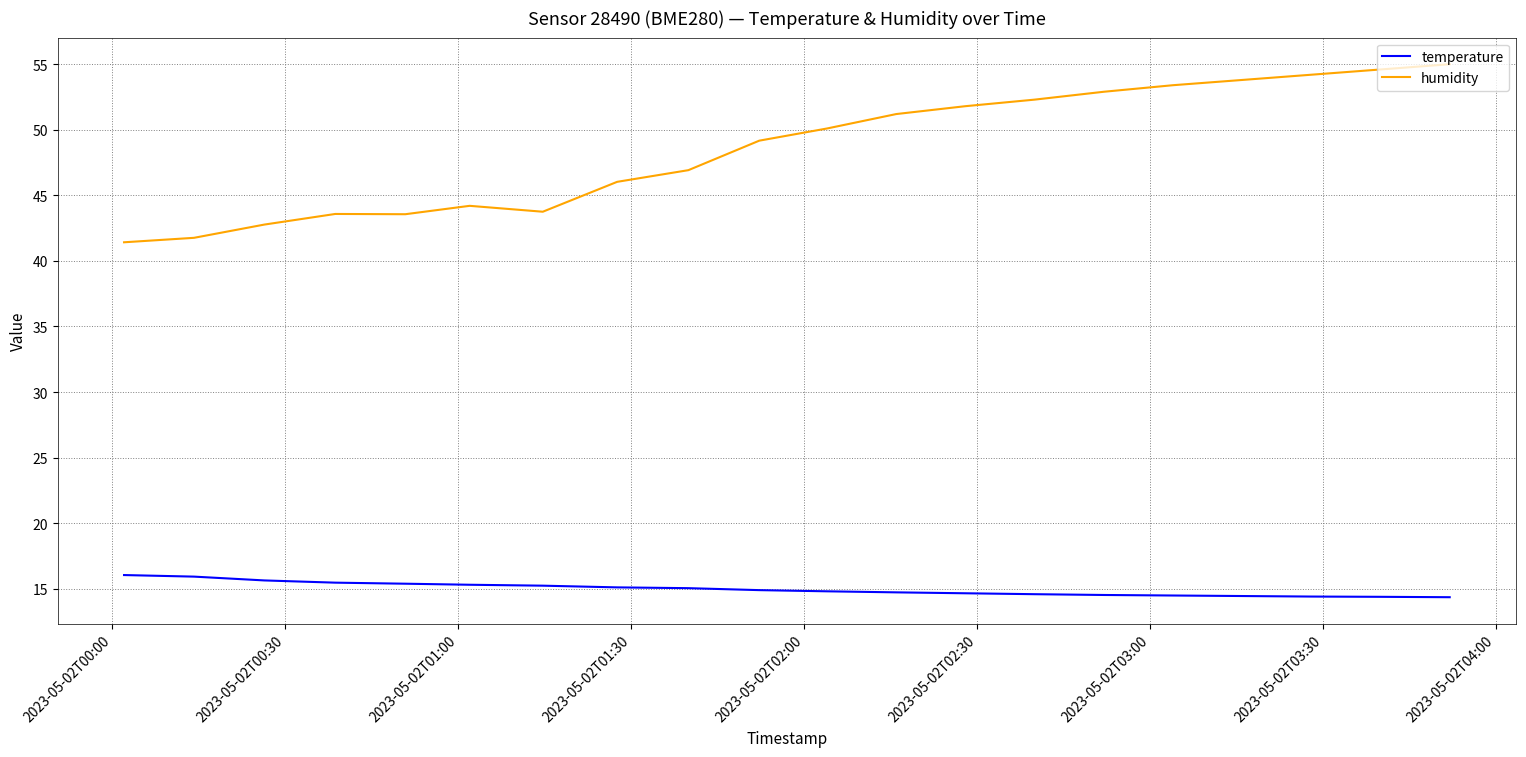

Which series has the largest total across all categories?

humidity